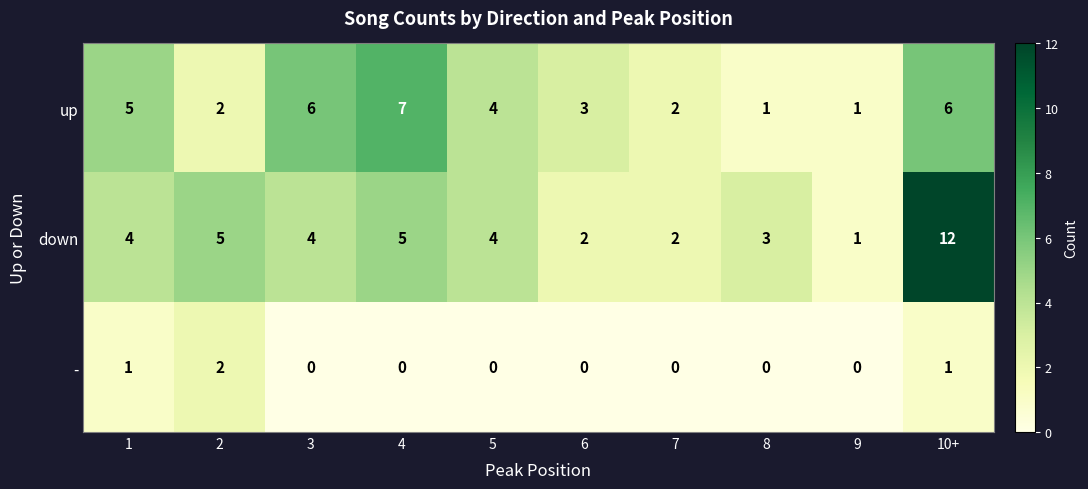

Which series has the largest total across all categories?

down